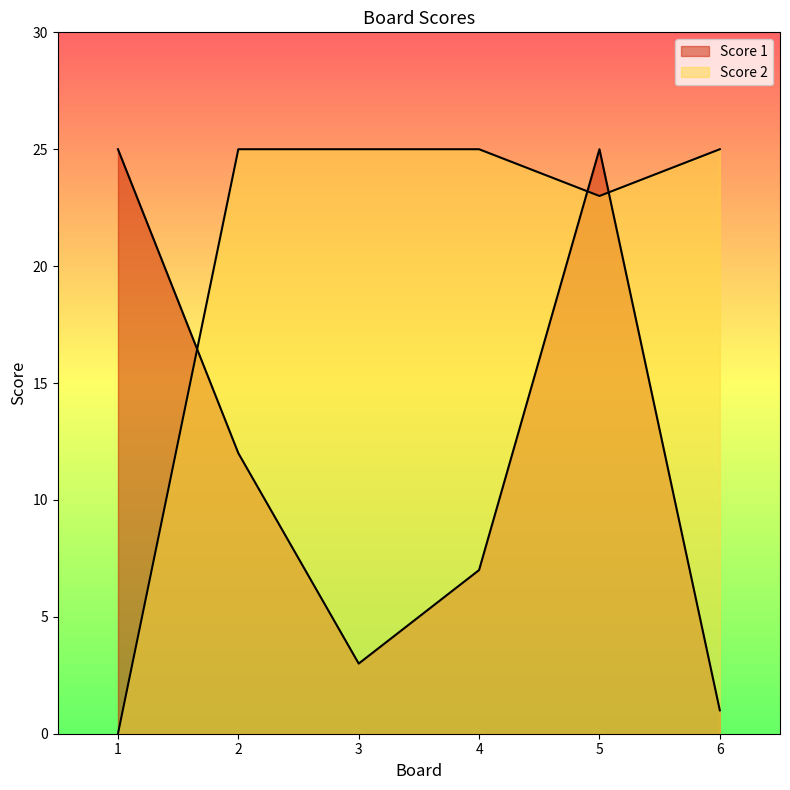

What is the value of the Score 1 point at the 4th from the left?

7